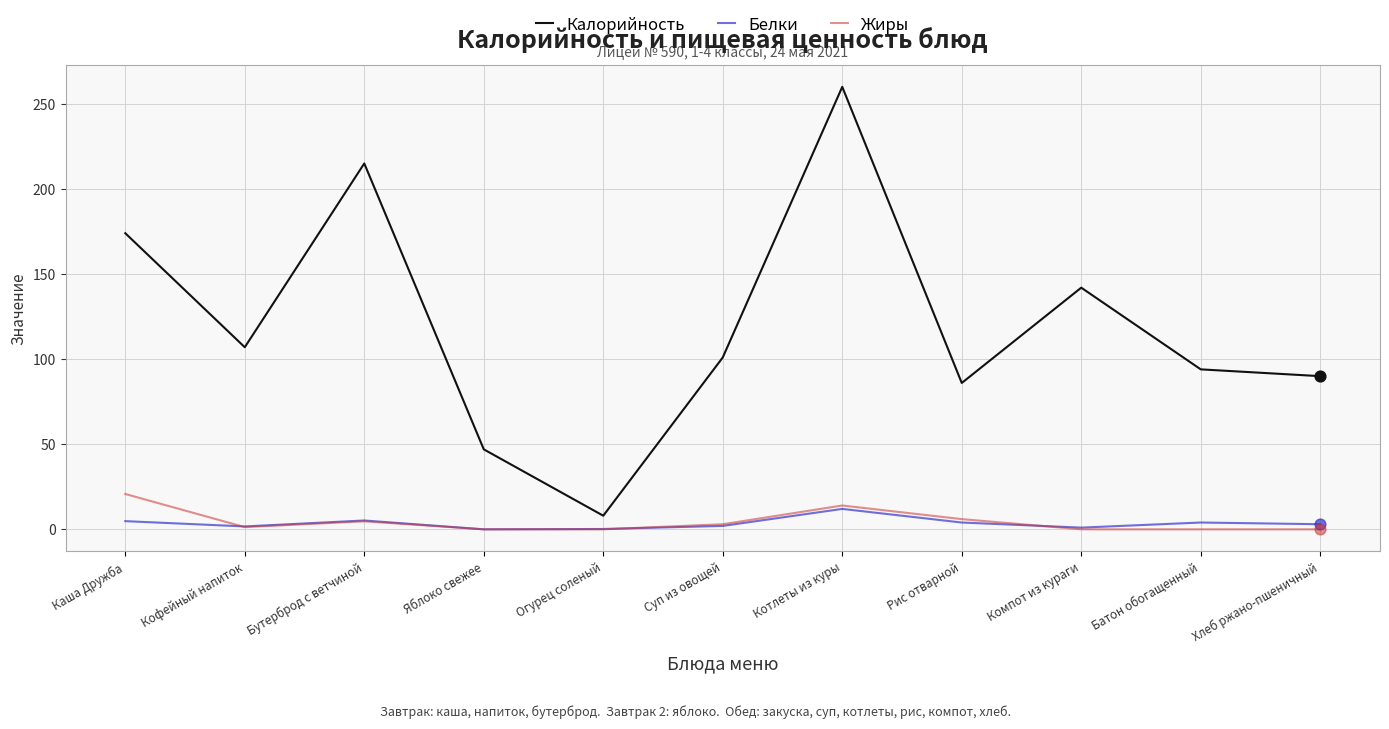

Which series has the largest total across all categories?

Калорийность